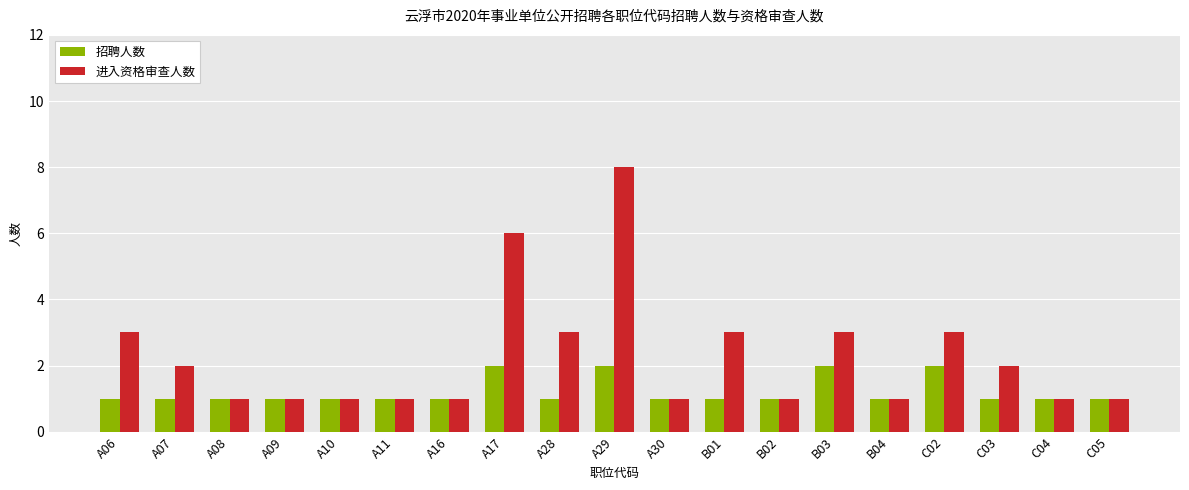

Rank the series by their average value, from highest to lowest.

进入资格审查人数, 招聘人数